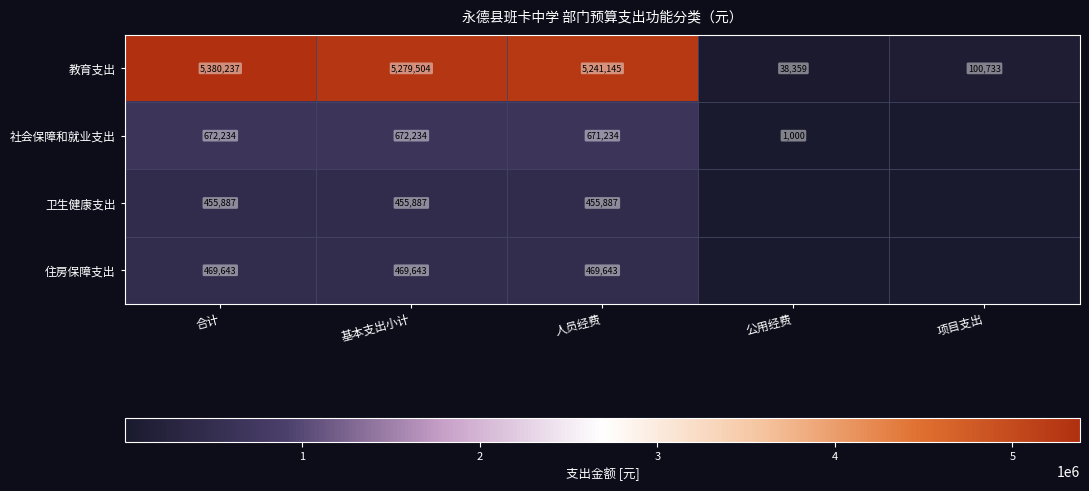

How many values in the 教育支出 series are below 5241145?

2